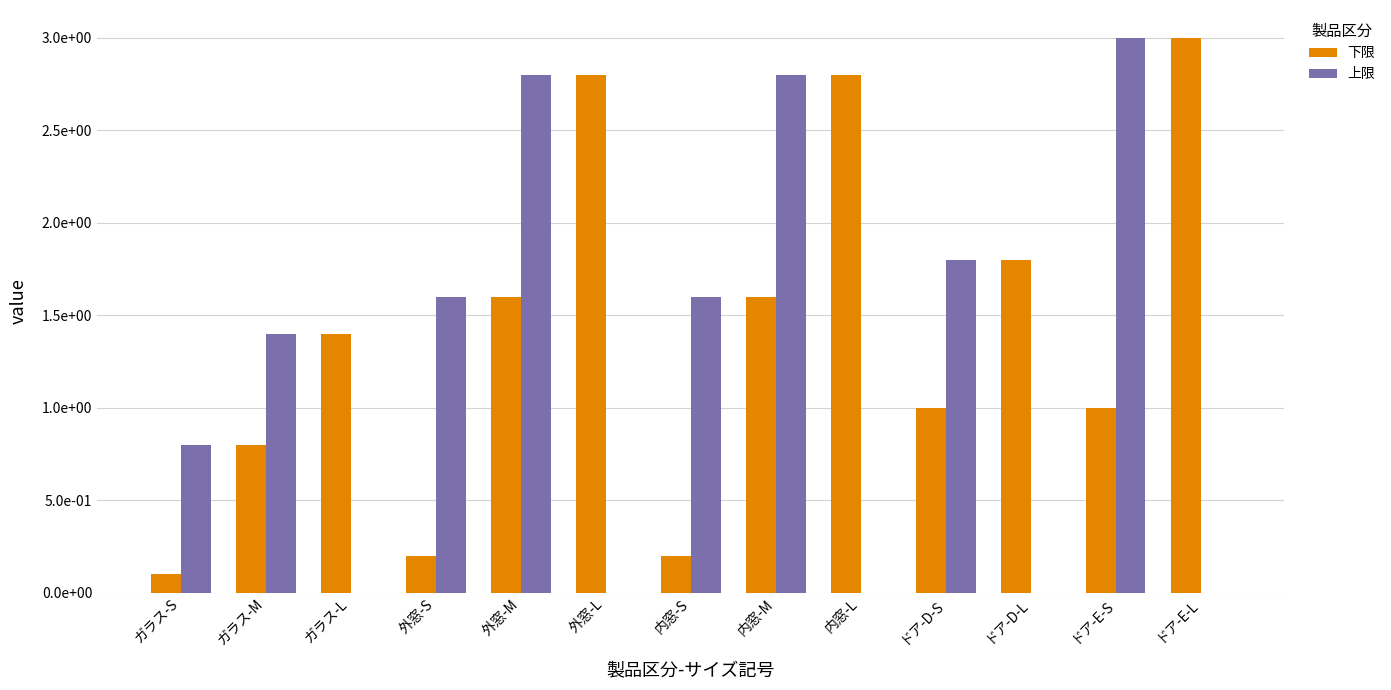

What are all the series names shown in the legend?

下限, 上限